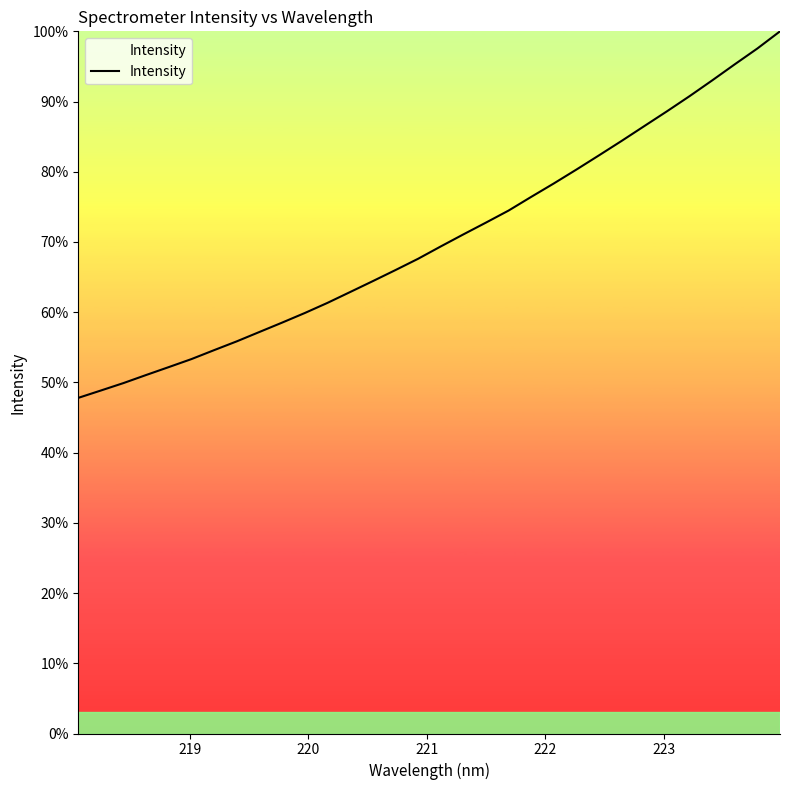

What is the smallest value displayed?

47.8